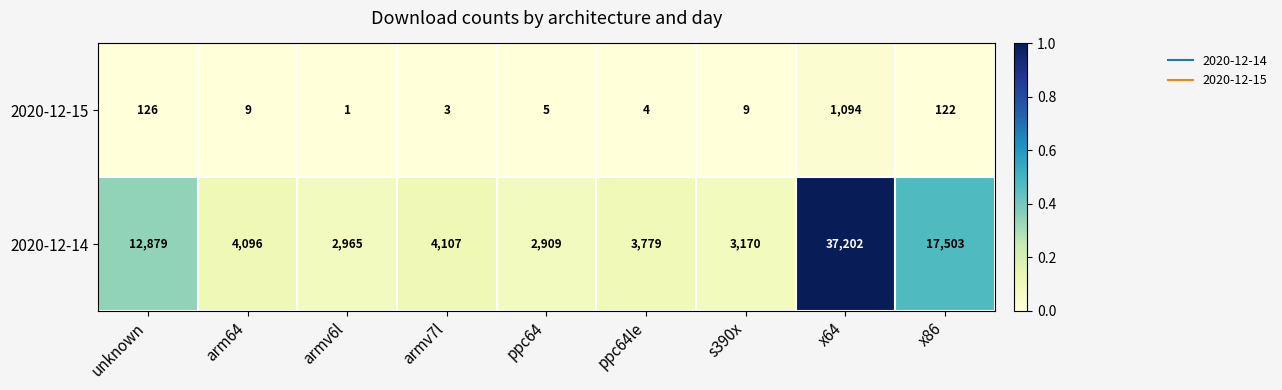

Between s390x and x64, which series saw the biggest shift?

2020-12-14